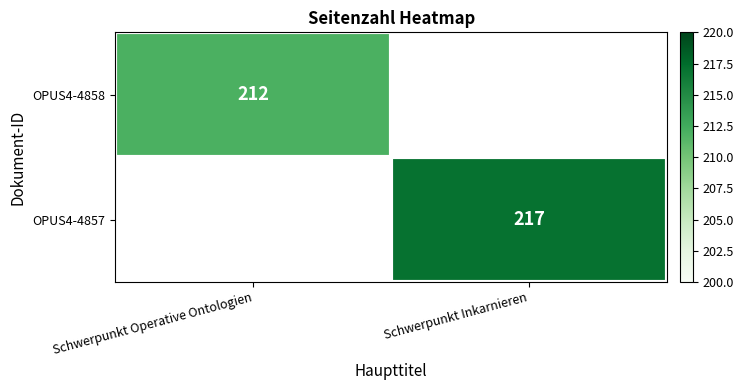

How many distinct data groups are displayed?

2